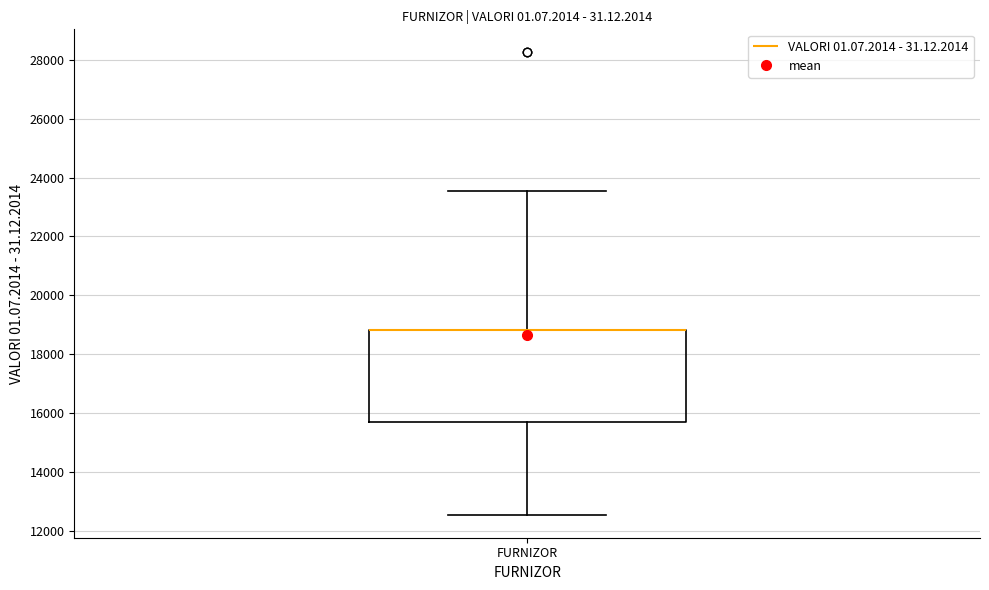

Read this box plot against the y-axis: the position of the median line, the range covered by the box, and the ends of both whiskers. The values are not printed on the chart, so give them approximately, as read against the axis.

median 18800 (drawn on the box's upper edge), box 15600 to 18800, whiskers 12600 to 23600